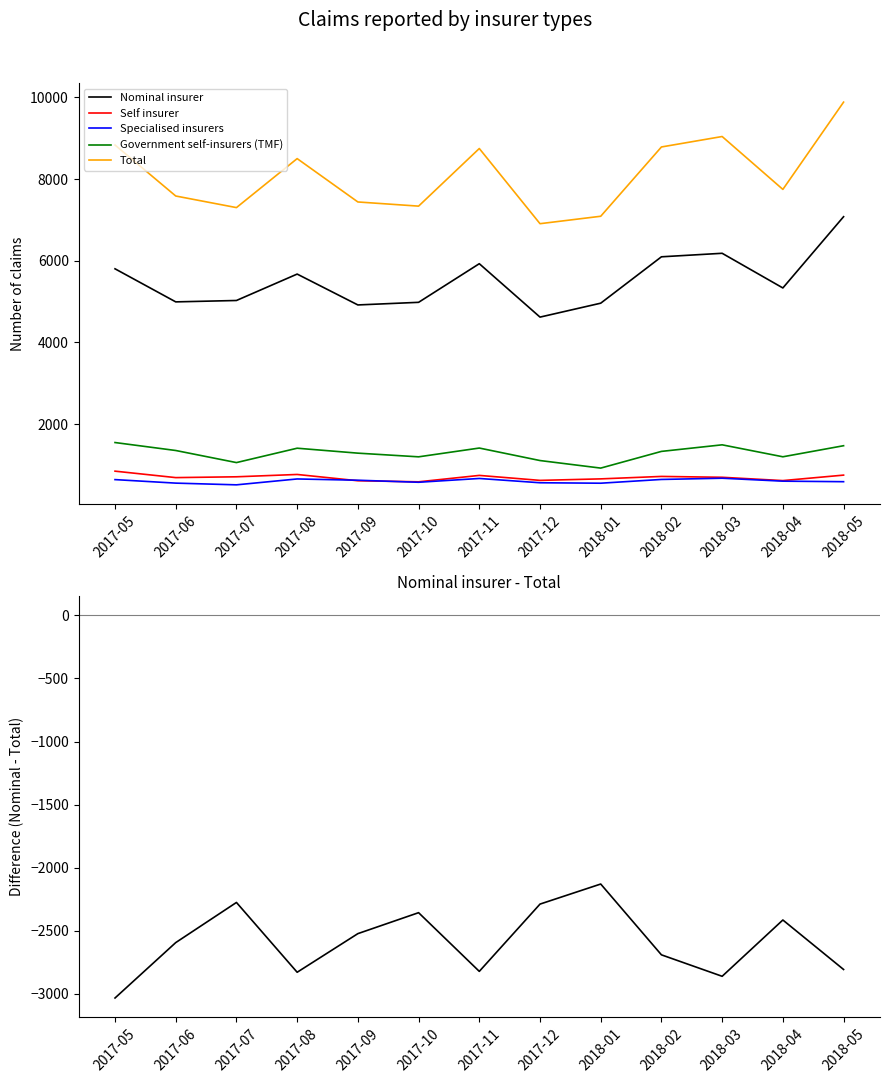

What is the minimum value for Specialised insurers?

511